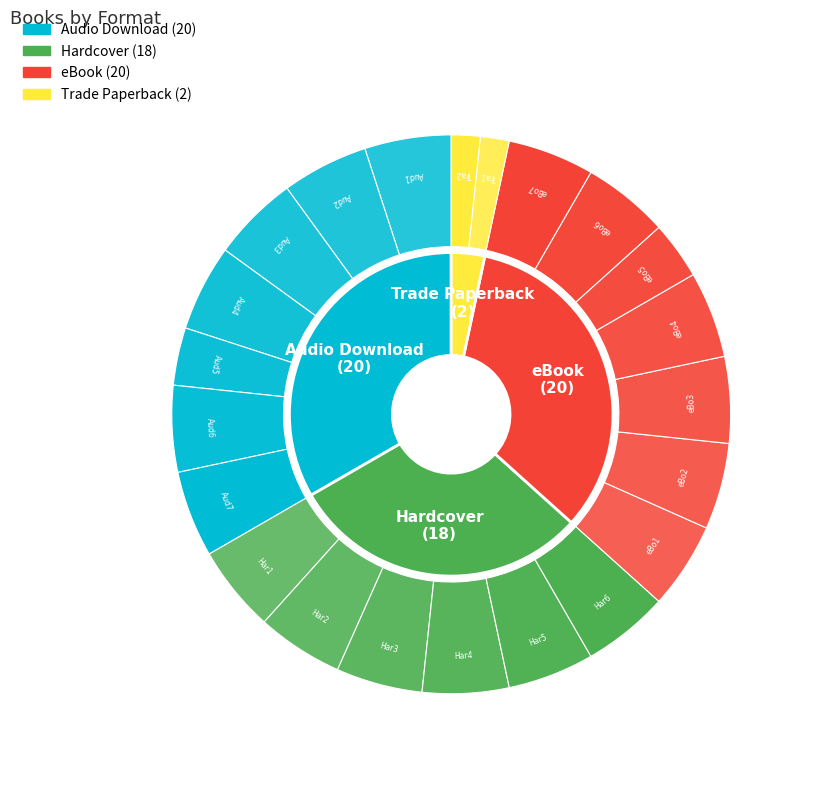

To the nearest percent, what is the combined percentage of Trade Paperback and Hardcover?

33%